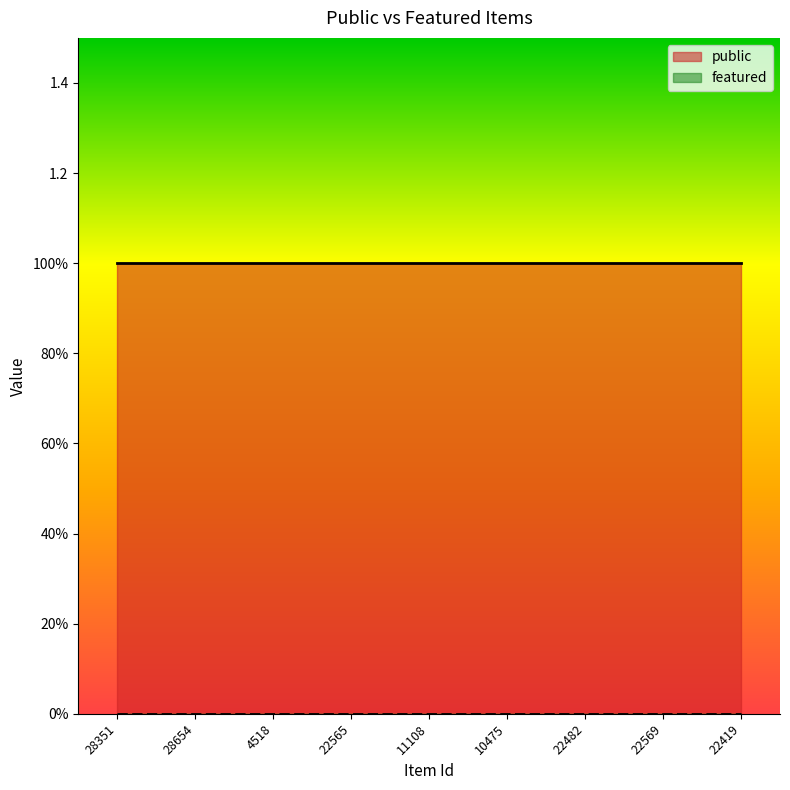

What is the label of the 9th point from the left?

22419